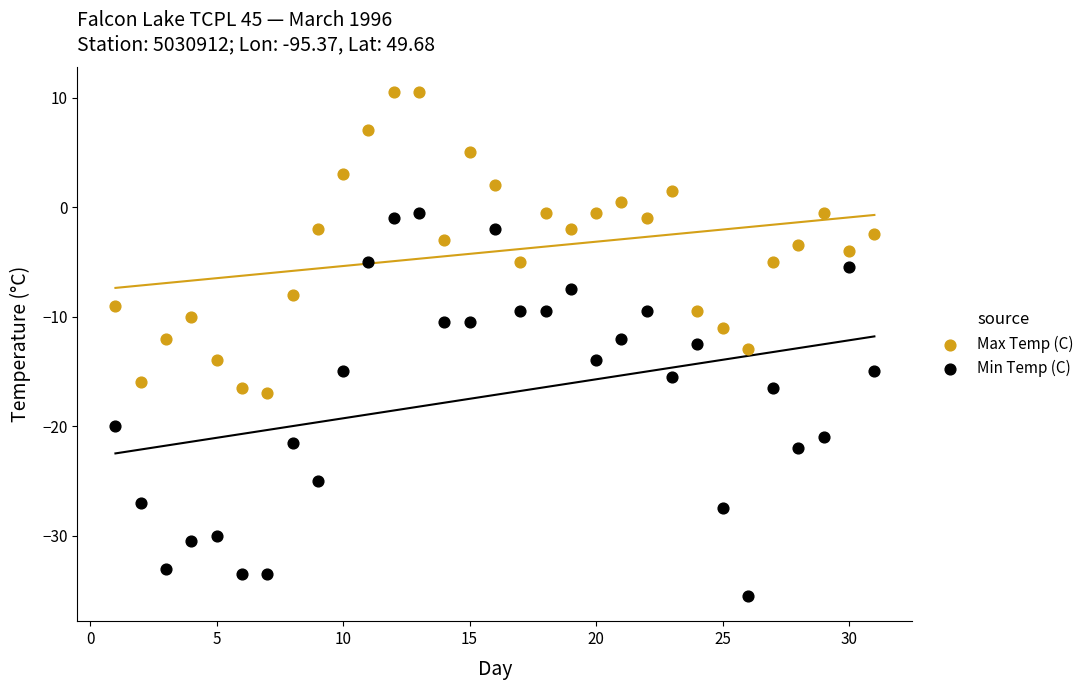

Which series contains the highest Y value?

Max Temp (C)